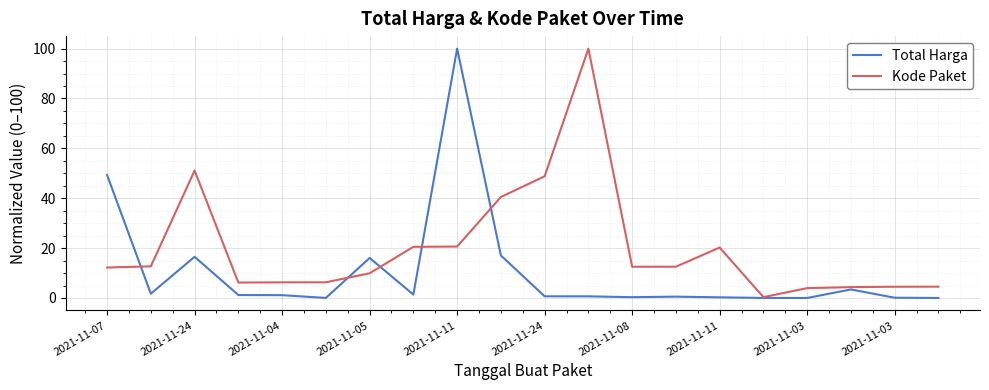

Rank the series by their average value, from highest to lowest.

Kode Paket, Total Harga